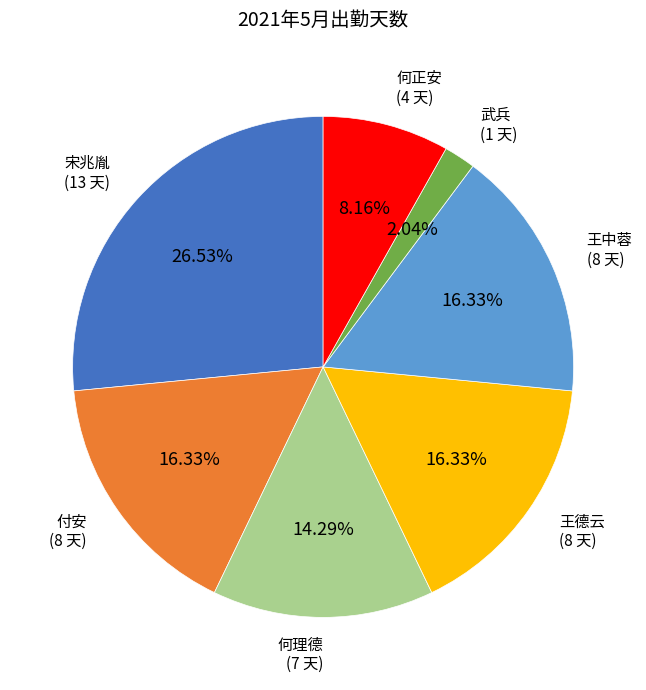

Is there any slice that represents more than half of the pie?

No